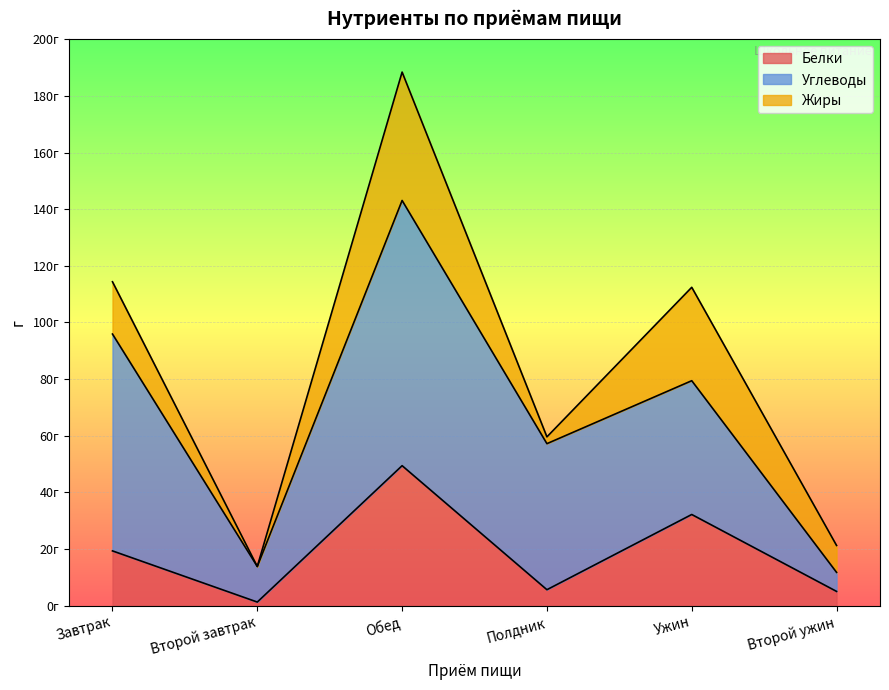

After their last crossing, which series has the higher values: Жиры or Углеводы?

Жиры